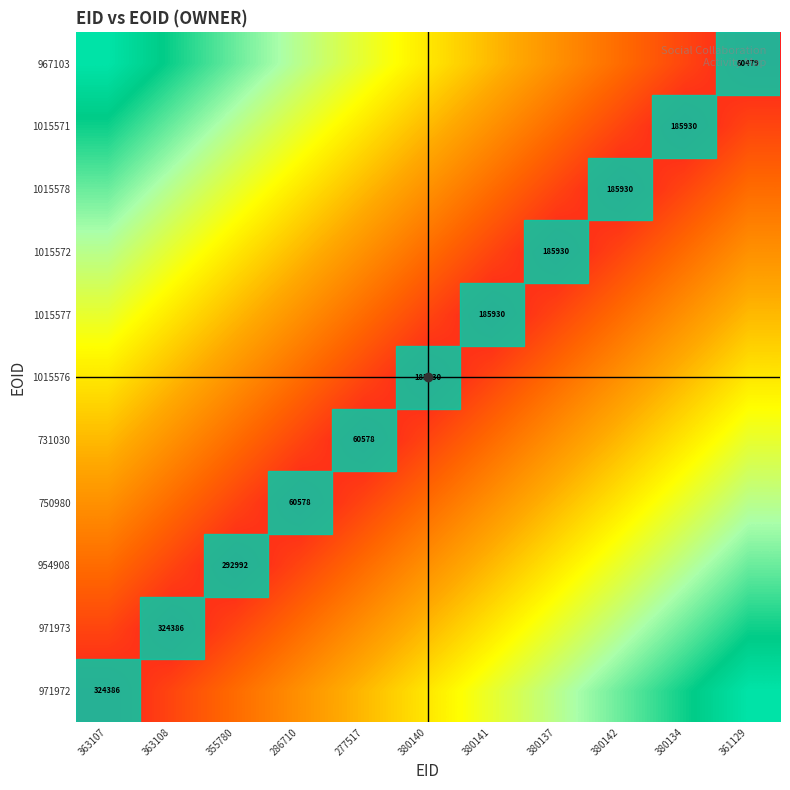

Count the number of categories in the chart.

11